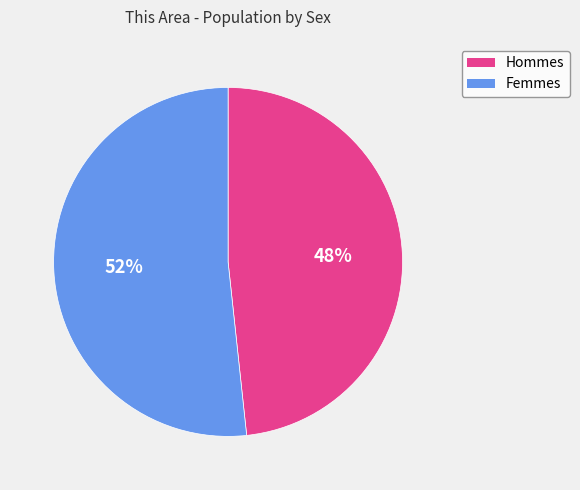

To the nearest percent, what is the average slice percentage?

50%